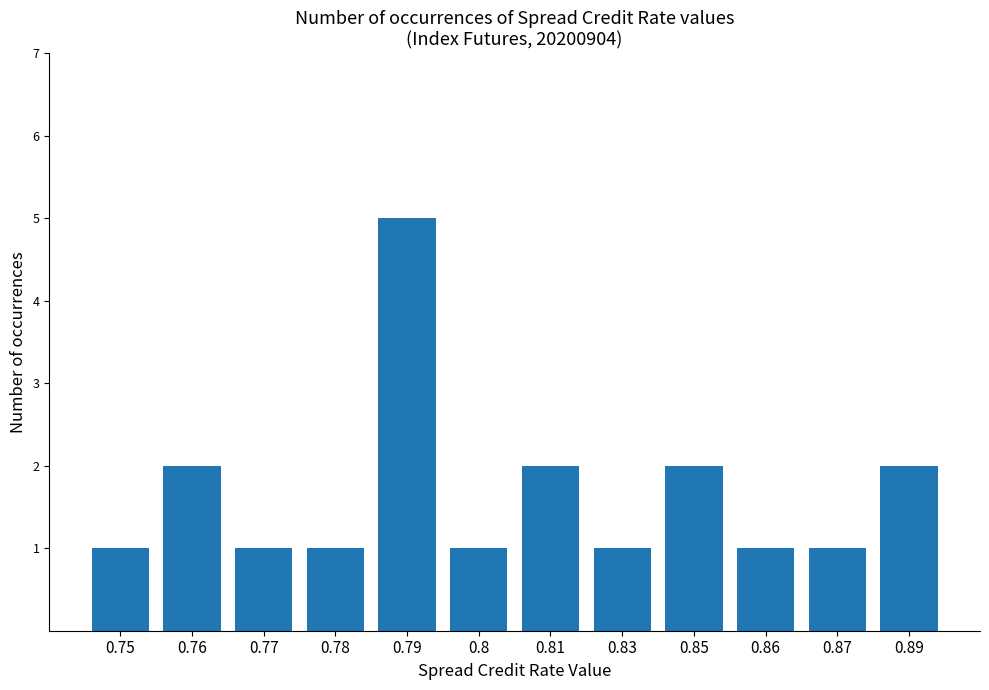

The value at 0.76 is 2. True or false?

True